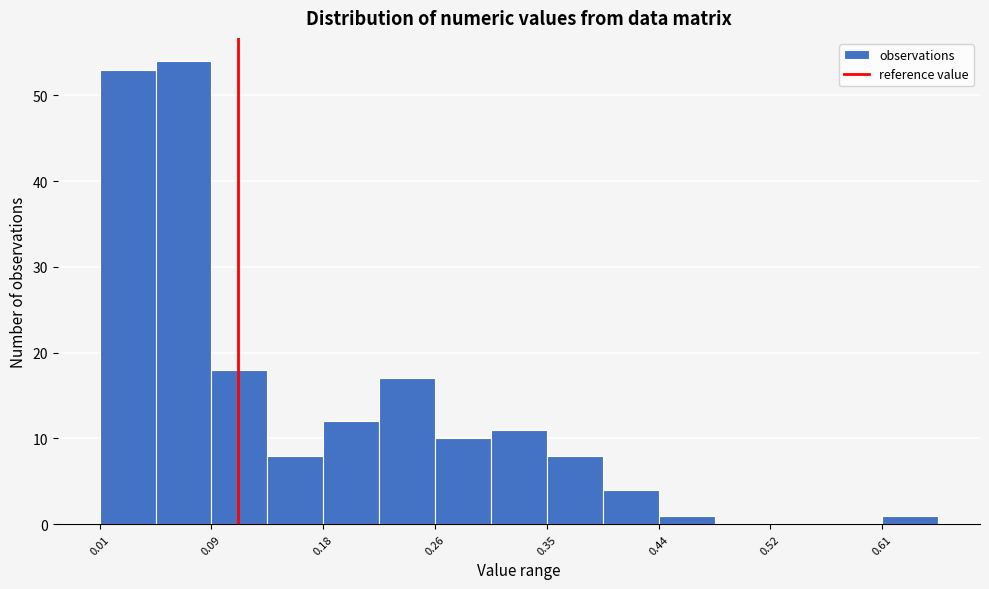

Reading left to right, transcribe this chart: for each bar, give the range it covers on the x-axis and its height. Neither the bar edges nor the heights are printed on the chart, so give them approximately, as read against the axes.

0.01 to 0.05: 53
0.05 to 0.09: 54
0.09 to 0.13: 18
0.13 to 0.18: 8
0.18 to 0.22: 12
0.22 to 0.26: 17
0.26 to 0.31: 10
0.31 to 0.35: 11
0.35 to 0.39: 8
0.39 to 0.44: 4
0.44 to 0.48: 1
0.48 to 0.52: 0
0.52 to 0.56: 0
0.56 to 0.61: 0
0.61 to 0.65: 1